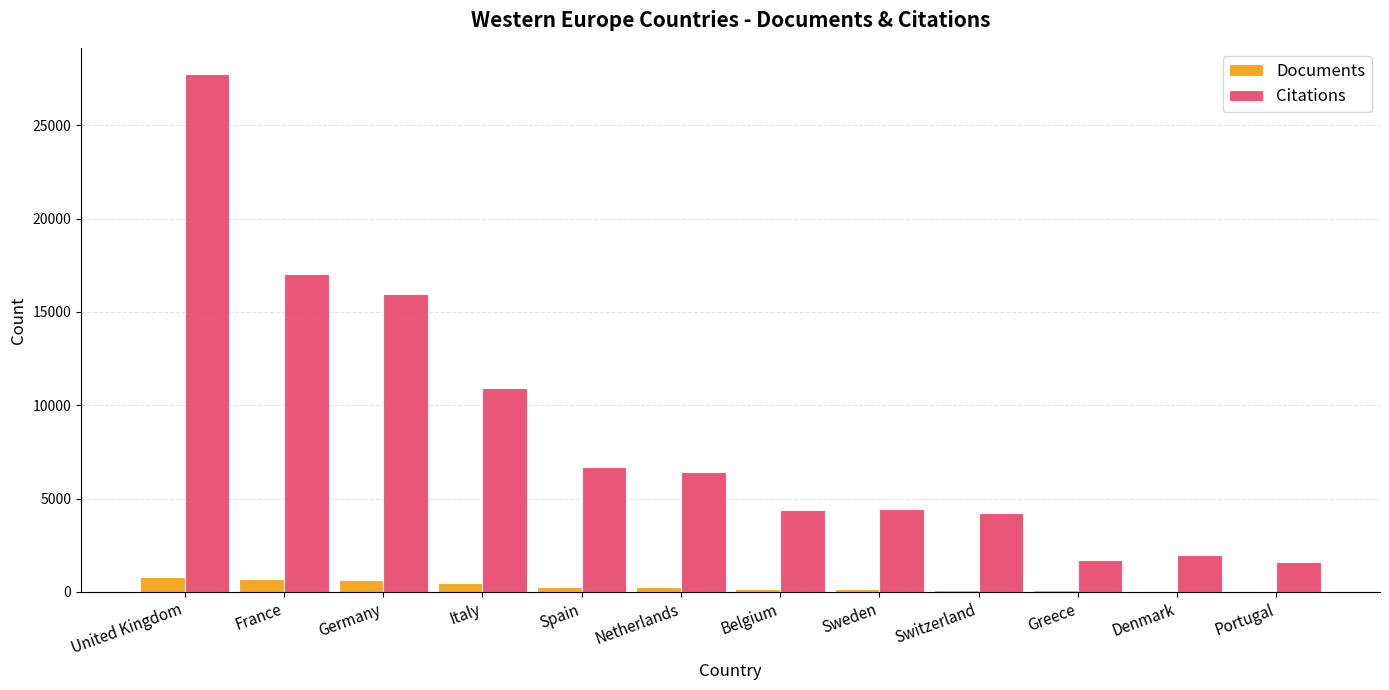

How many categories are shown in the chart?

12